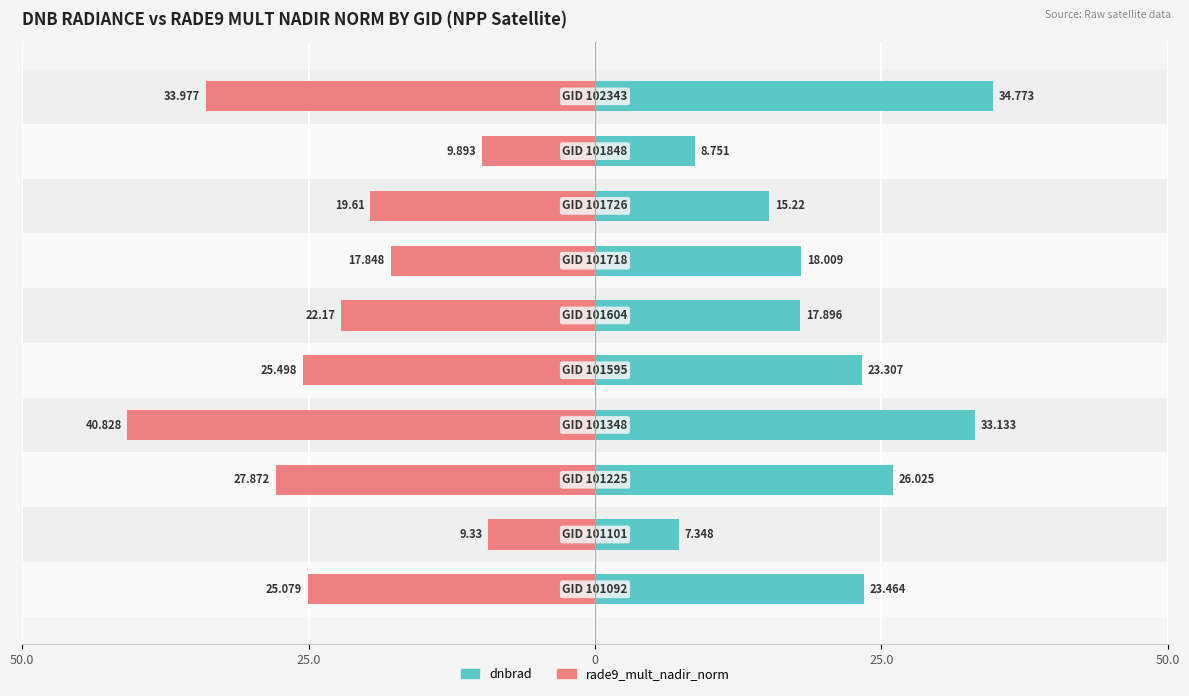

How many bars are there in total?

20